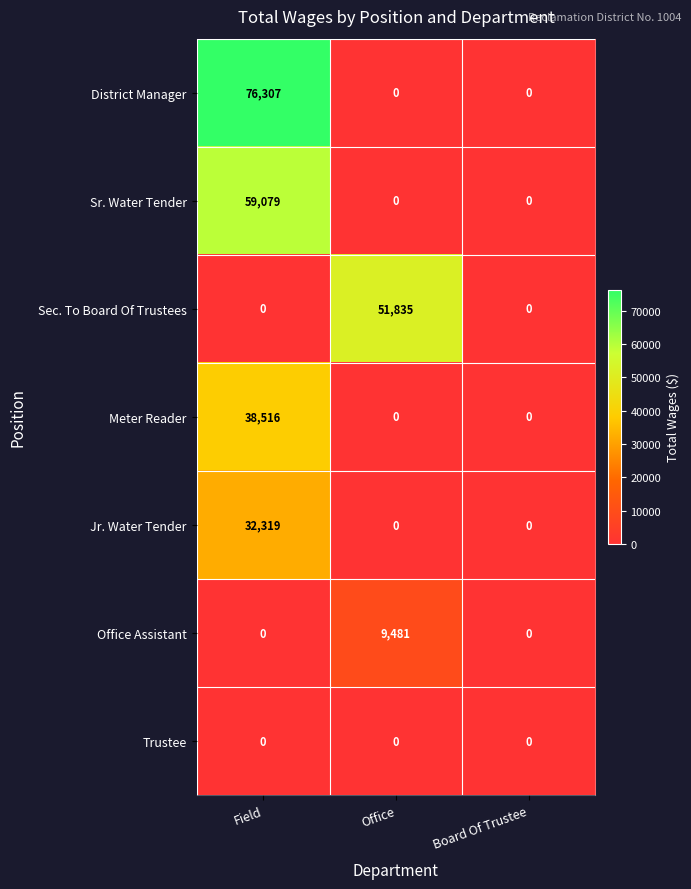

At how many categories does at least one series exceed 35944?

2